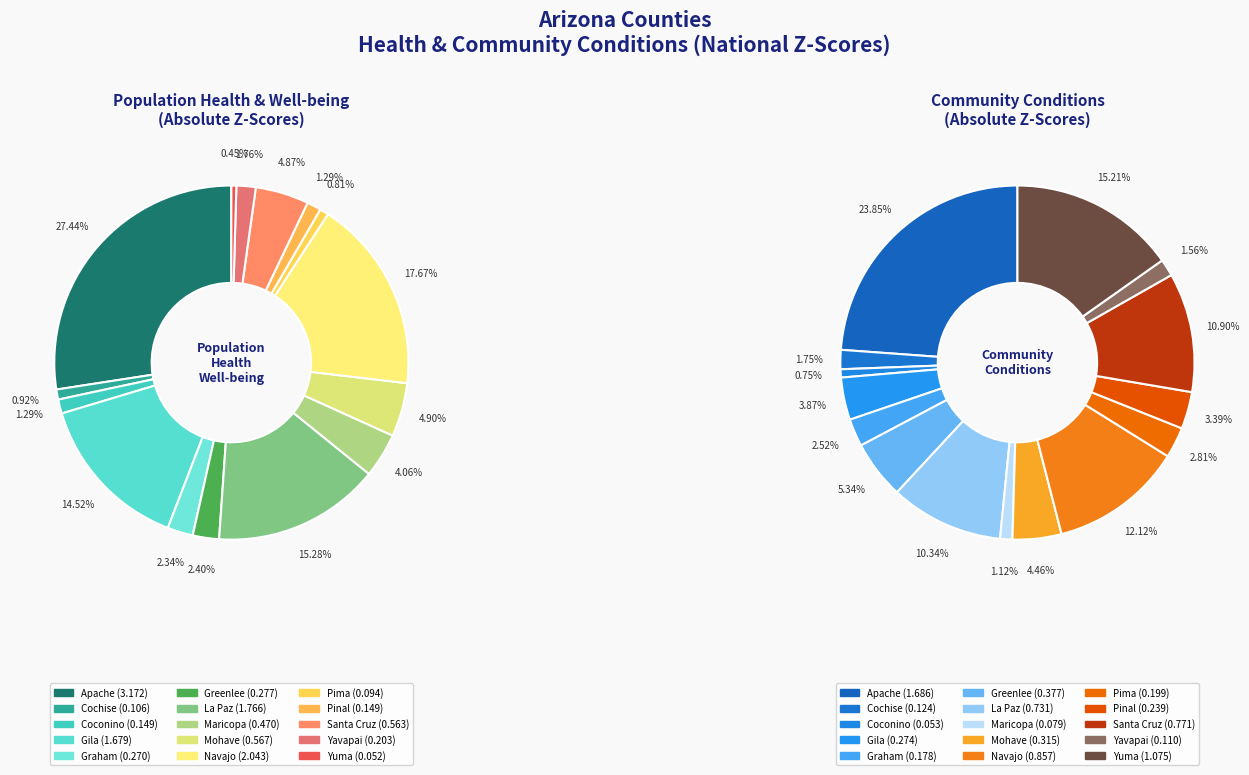

Does any single category account for the majority?

No